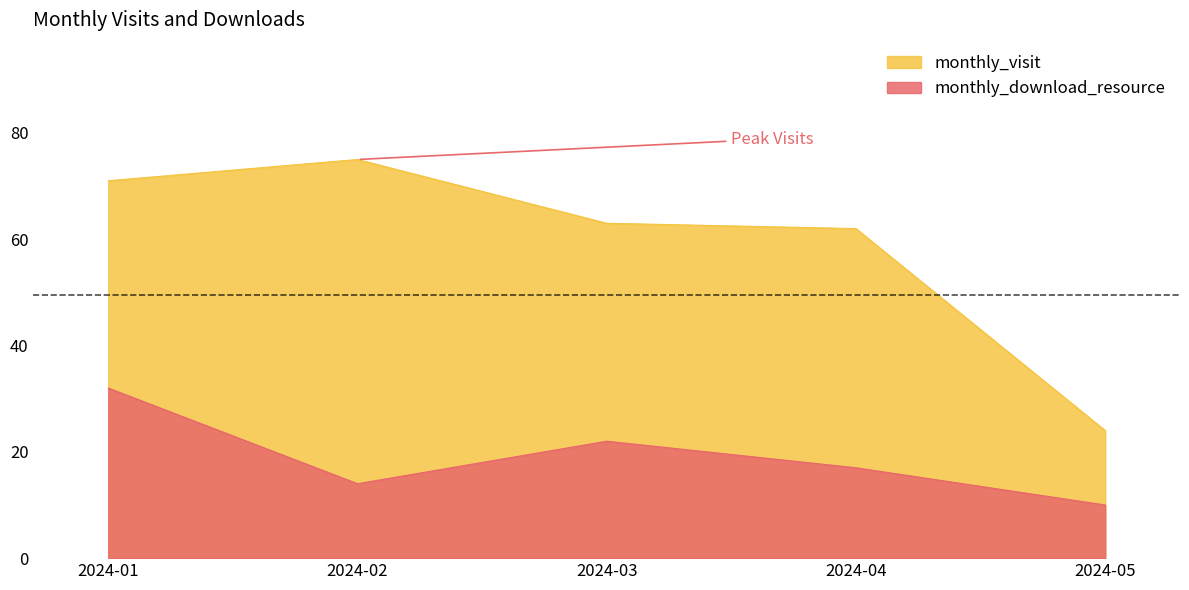

Which series has the widest spread of values?

monthly_visit